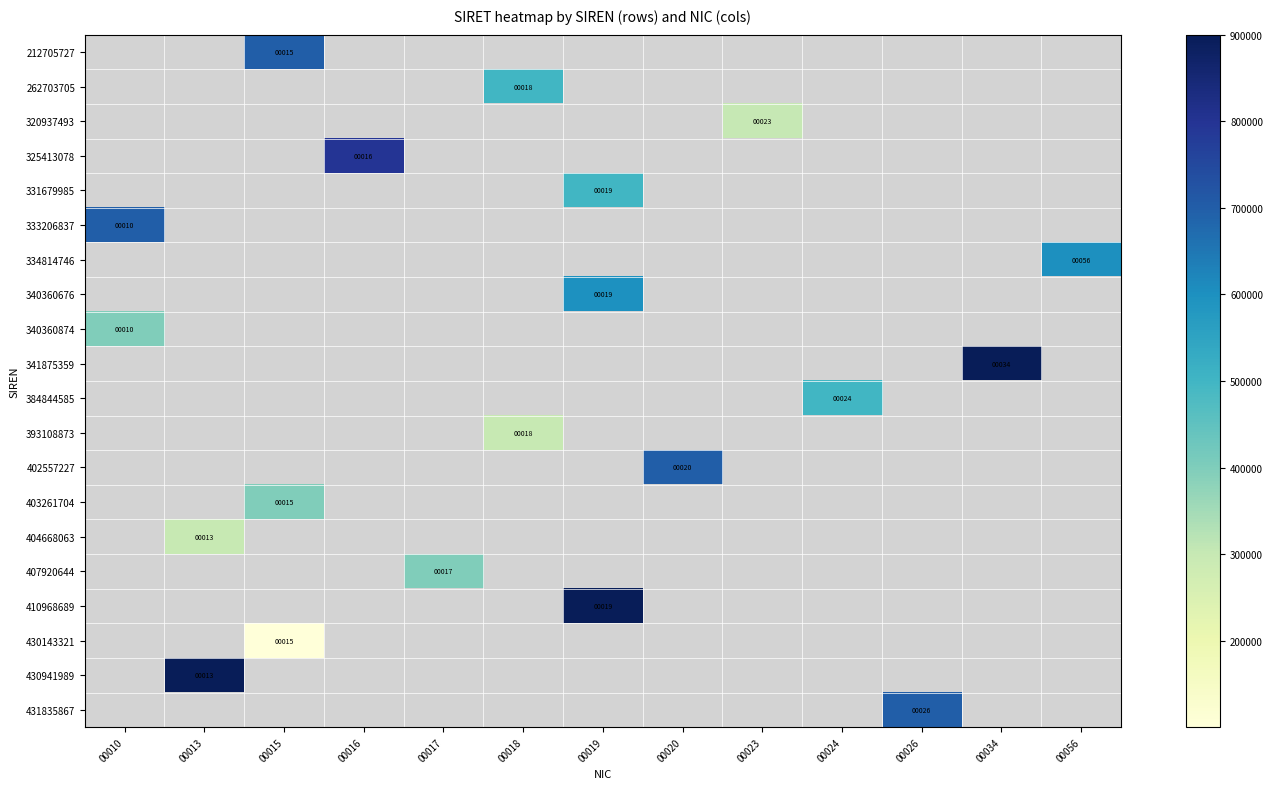

Is it true that 407920644 equals 17 at 00017?

True